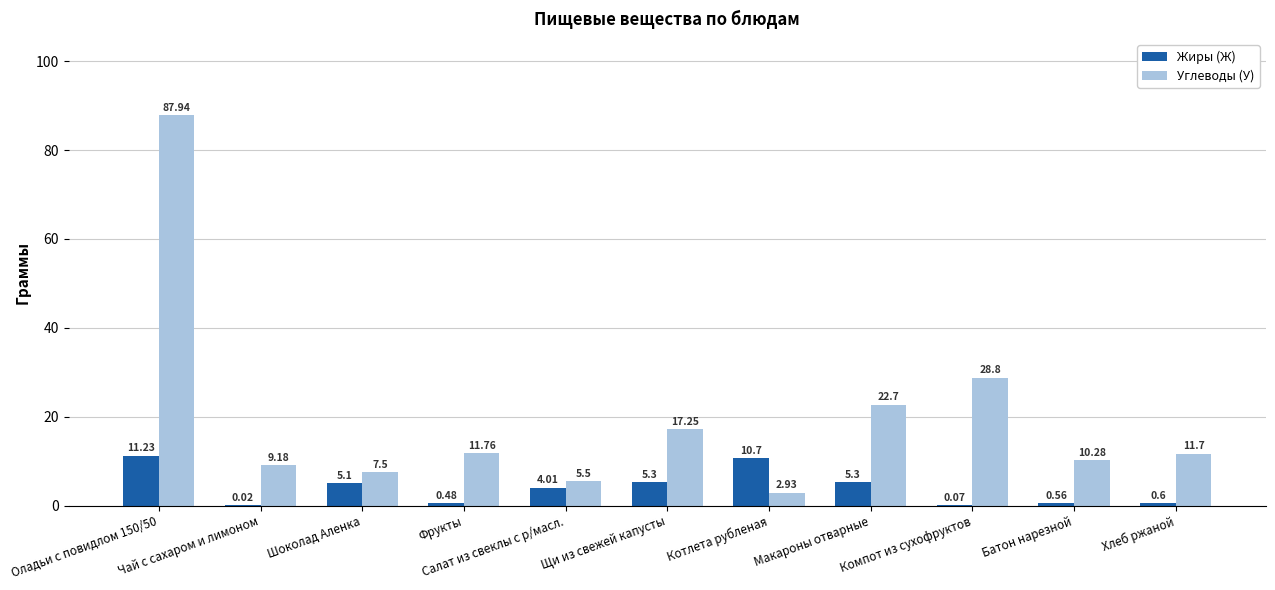

Does the chart contain stacked bars?

No